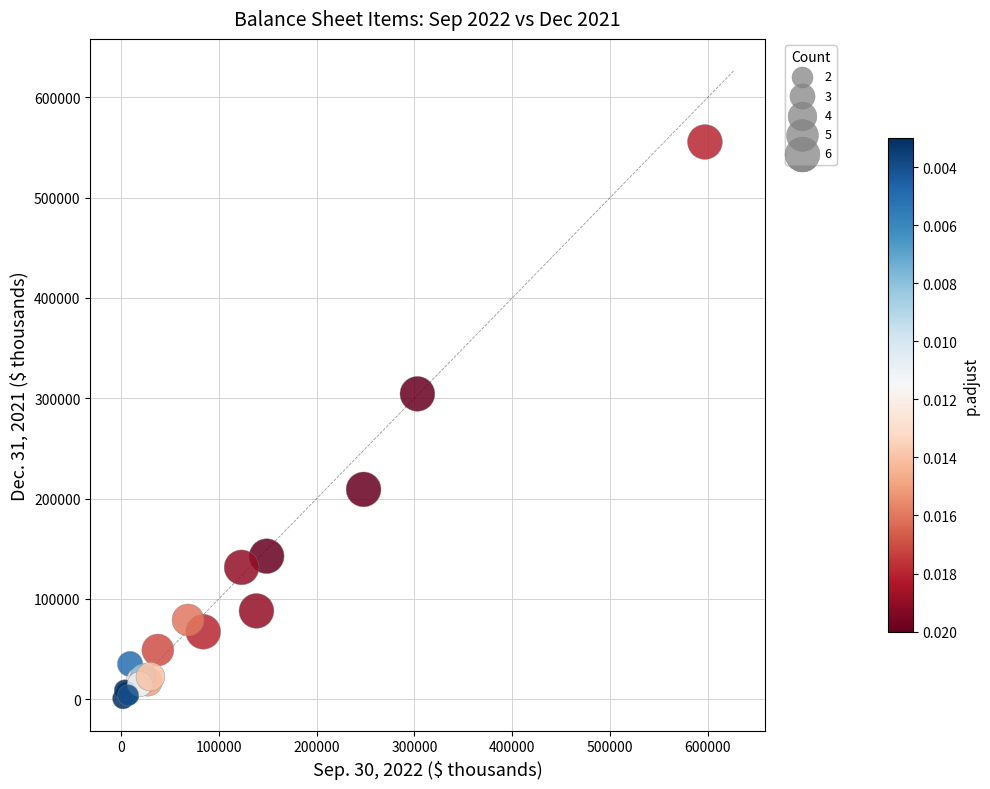

What Y value in the scatter plot is closest to 278094?

304361